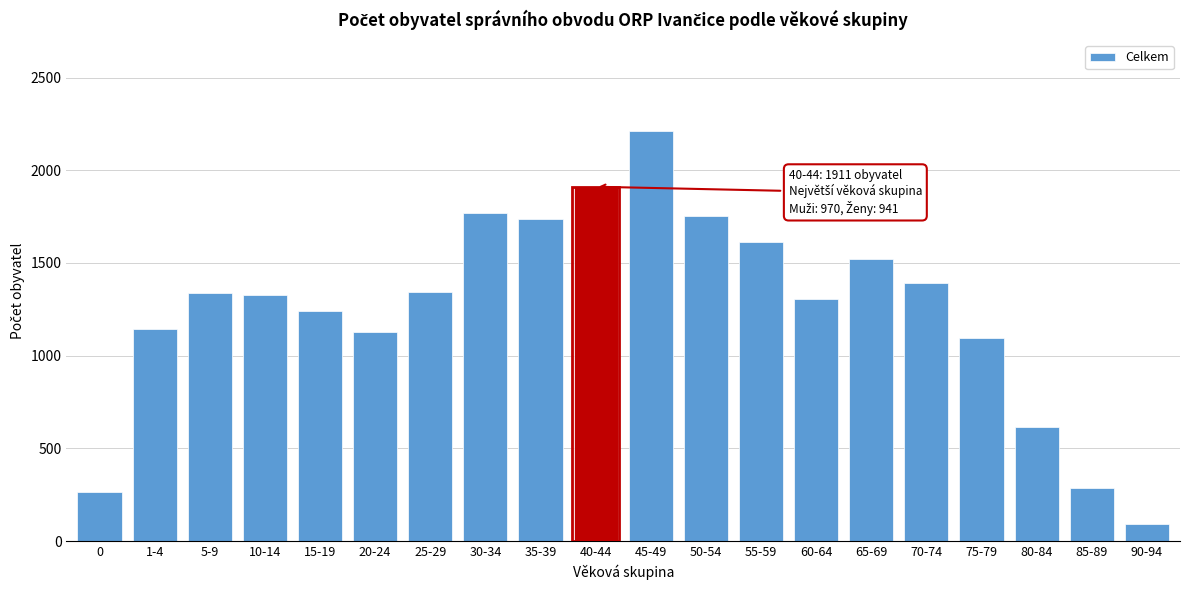

What is the ratio of the value at 50-54 to the value at 30-34?

1.0